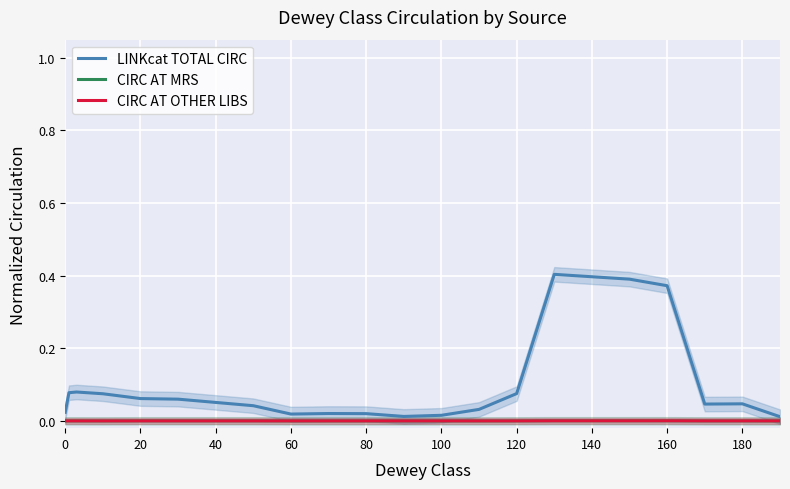

How many data points in CIRC AT MRS are above 0?

12